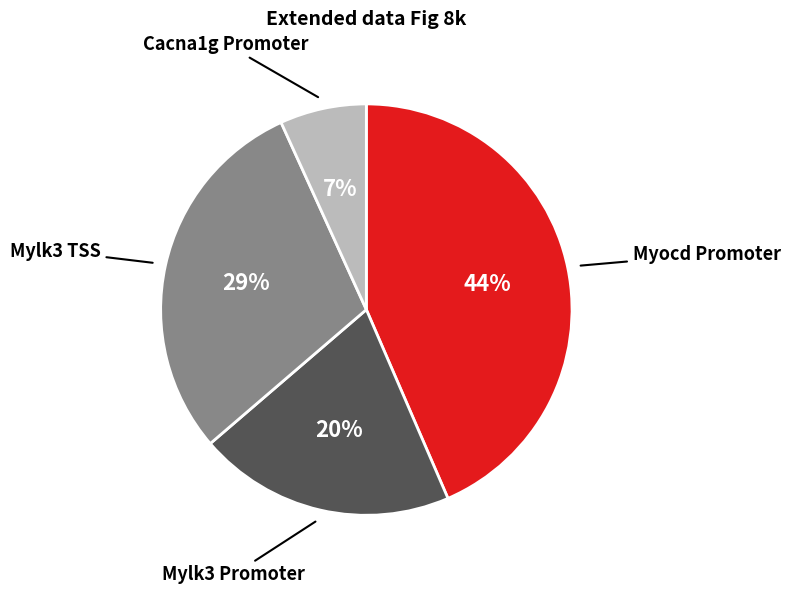

Is there any slice that represents more than half of the pie?

No